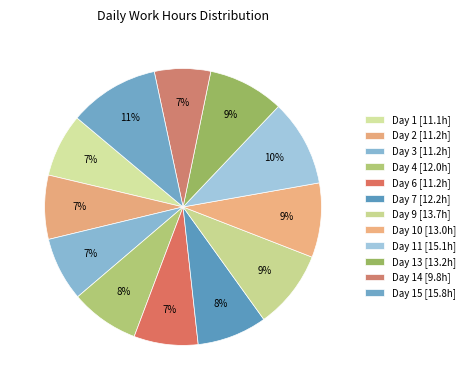

Which slice is the largest?

Day 15